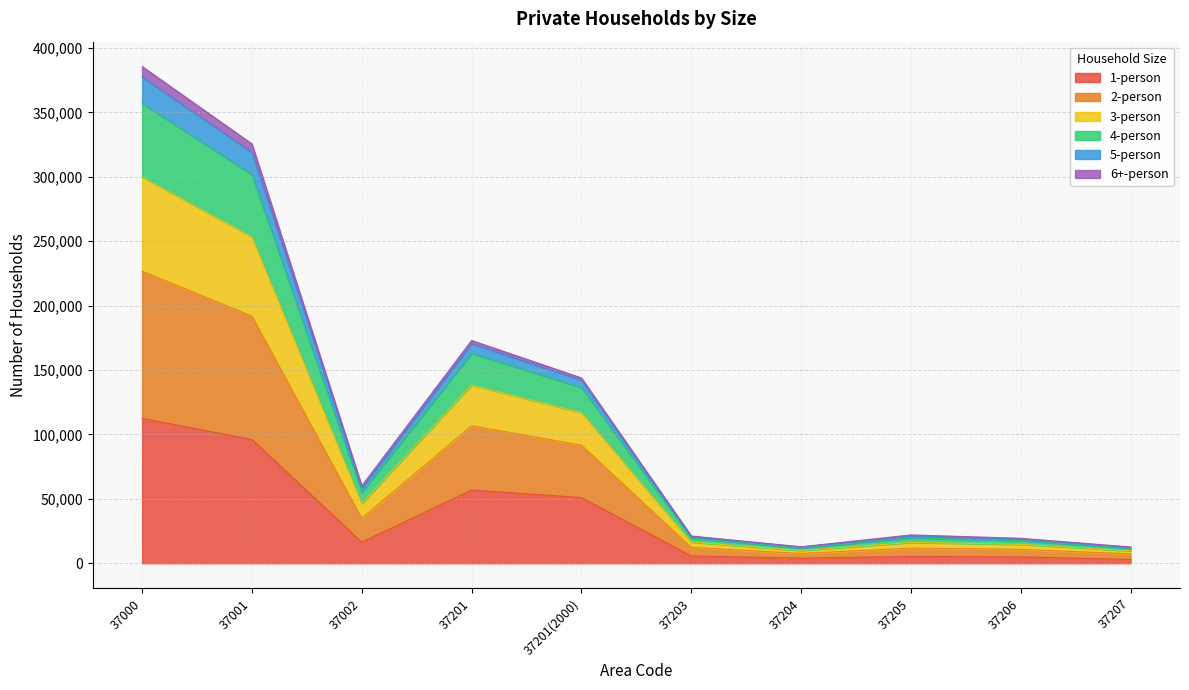

At which category is the sum across all series the highest?

37000